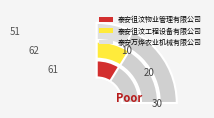

What percentage is the 泰安徂汶工程设备有限公司 slice, to the nearest percent?

35%